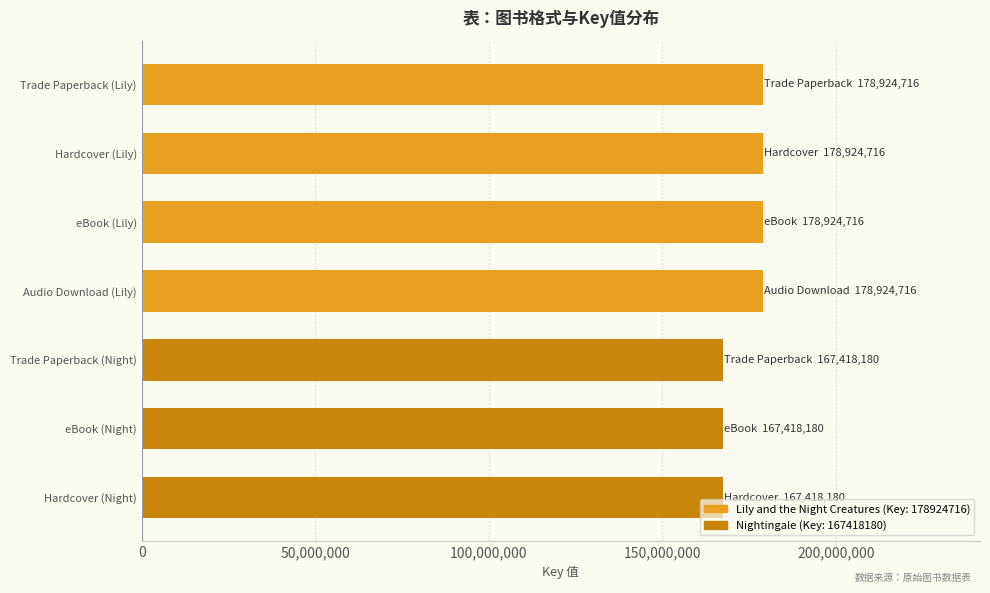

What is the smallest value displayed?

167418180